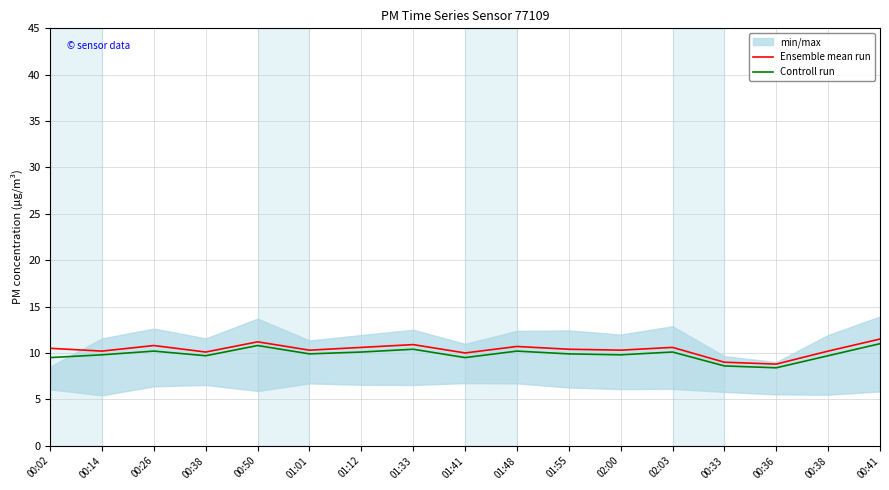

Rank the categories by Controll run value from highest to lowest.

00:41, 00:50, 01:33, 00:26, 01:48, 01:12, 02:03, 01:01, 01:55, 00:14, 02:00, 00:38, 00:38, 00:02, 01:41, 00:33, 00:36